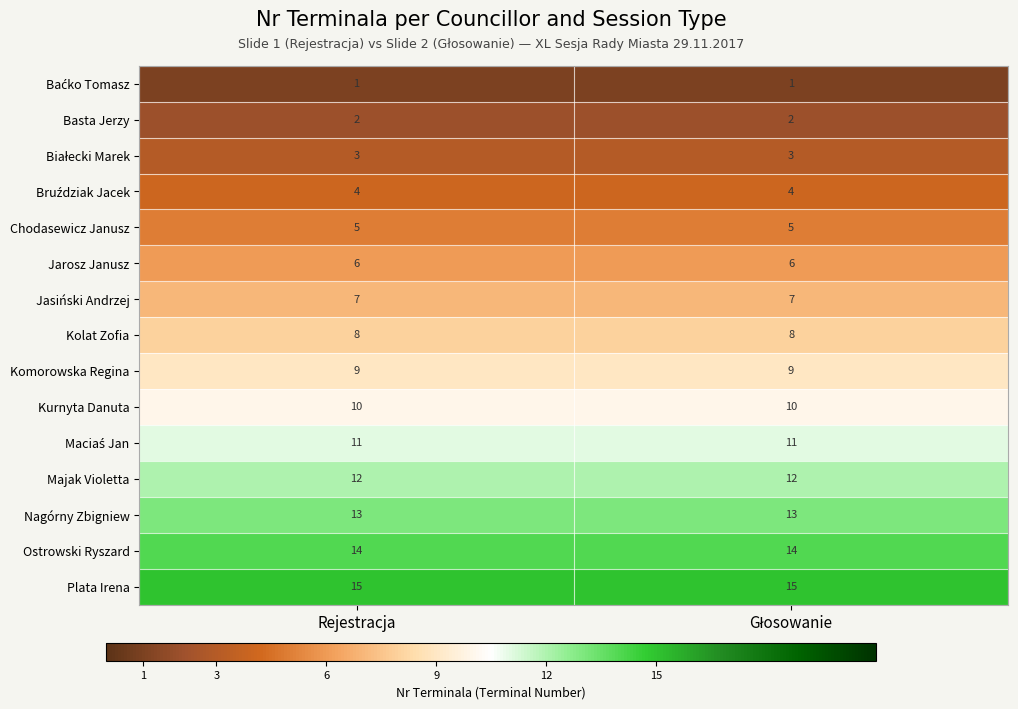

What is the average value of the Plata Irena series?

15